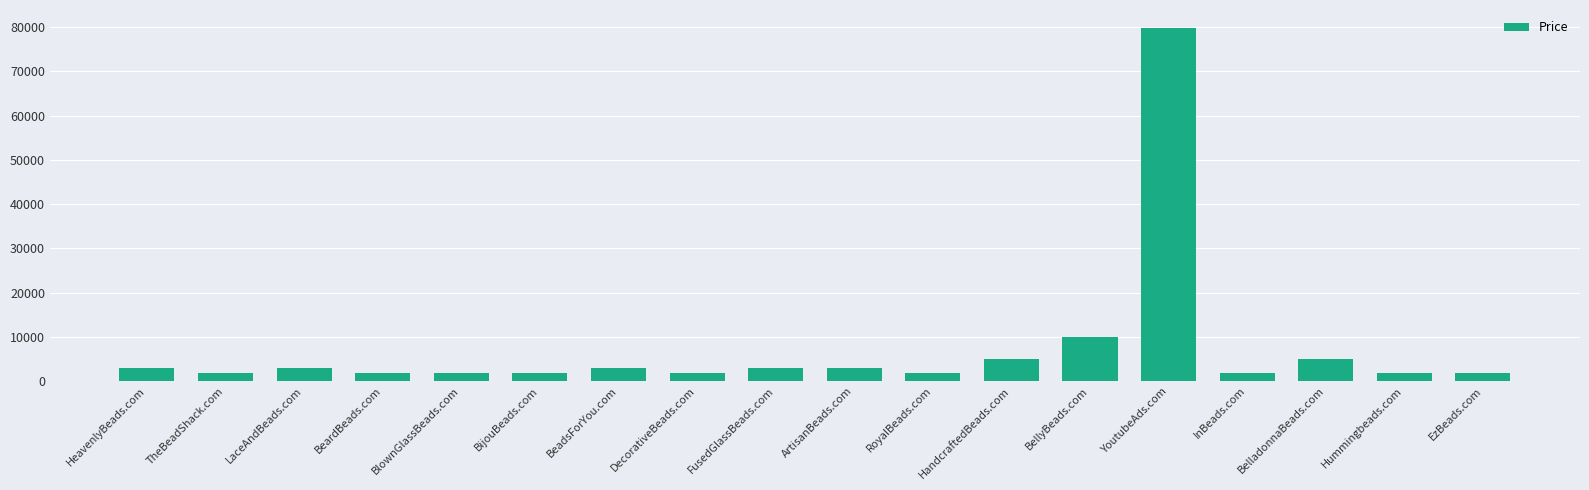

What is the difference between the values at BellyBeads.com and YoutubeAds.com?

70000